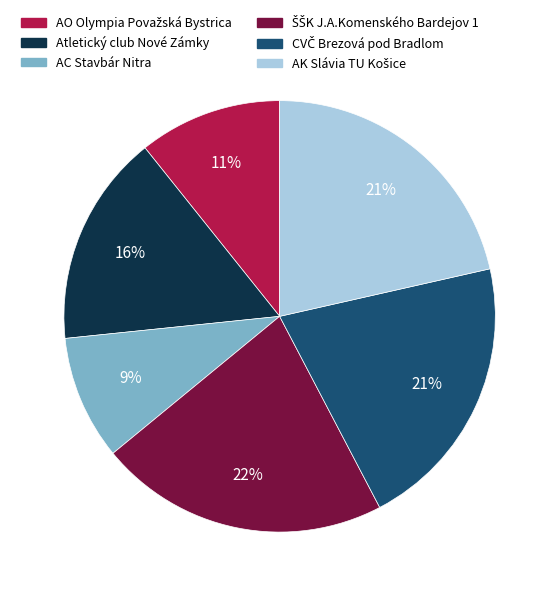

Is it true that Atletický club Nové Zámky is 16% of the pie?

True